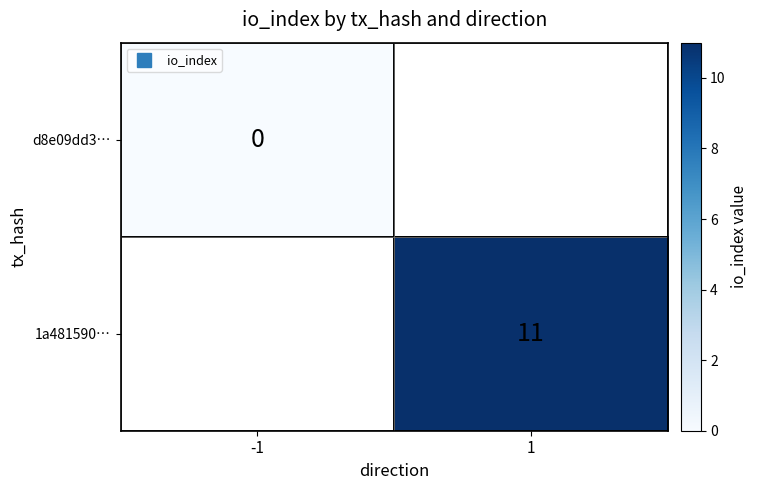

The 1a481590… series shows 11.0 at 1. True or false?

True